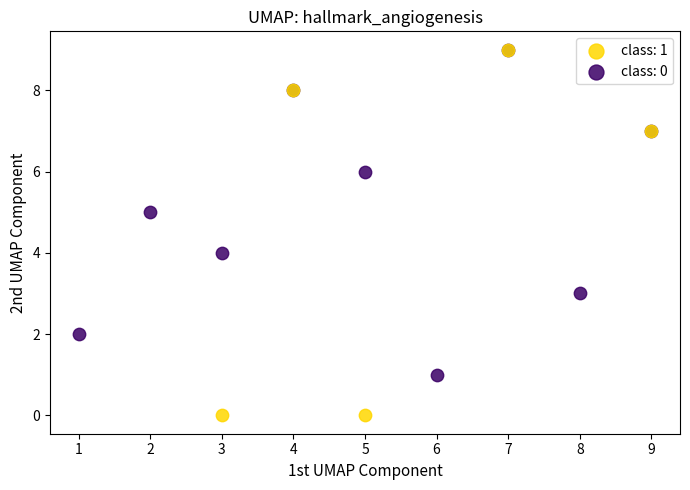

Which series reaches the minimum Y coordinate?

class: 1